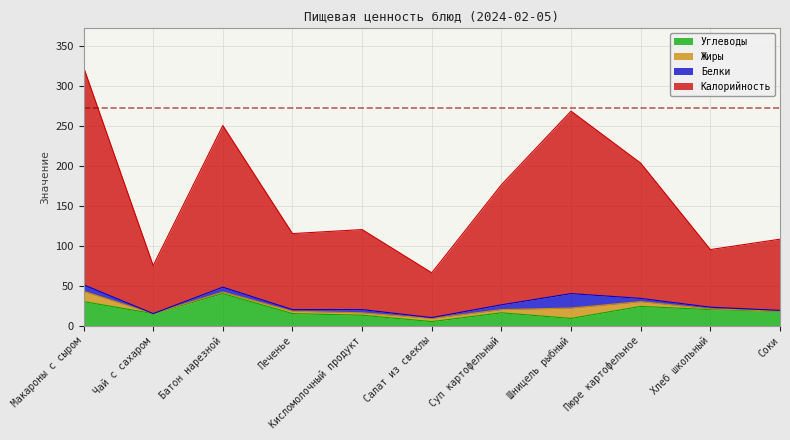

What is the difference between the maximum and minimum values in the Углеводы series?

35